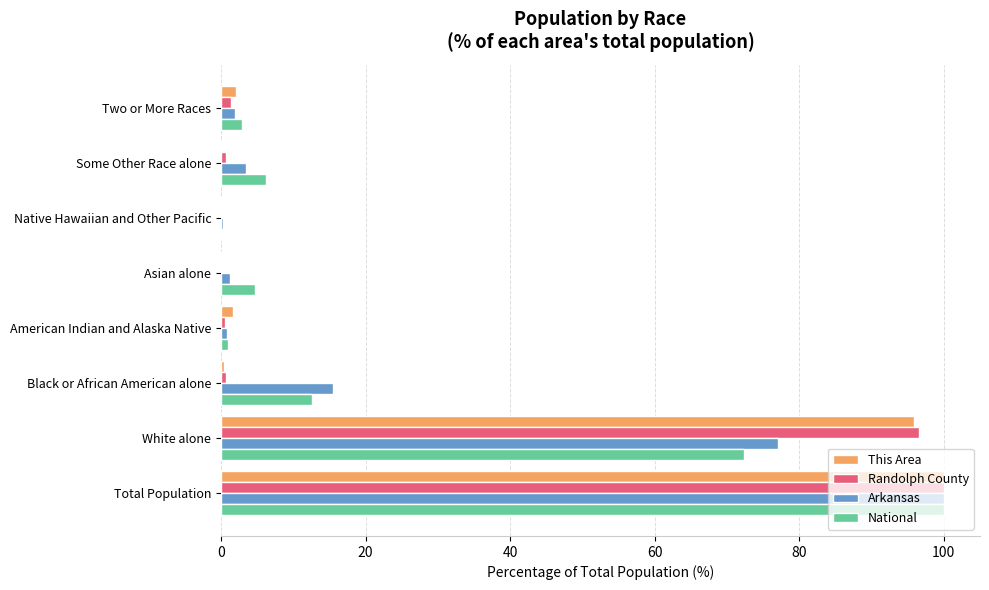

What is the maximum value shown in the chart?

100.0